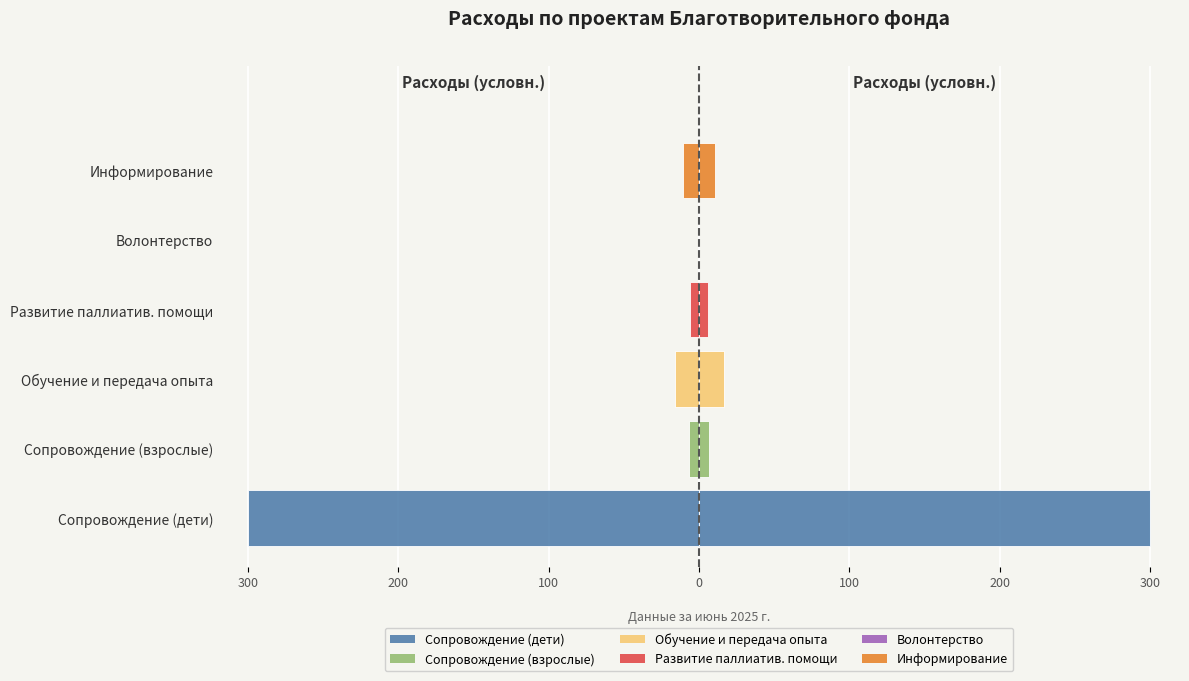

What is the smallest value displayed?

-300.0